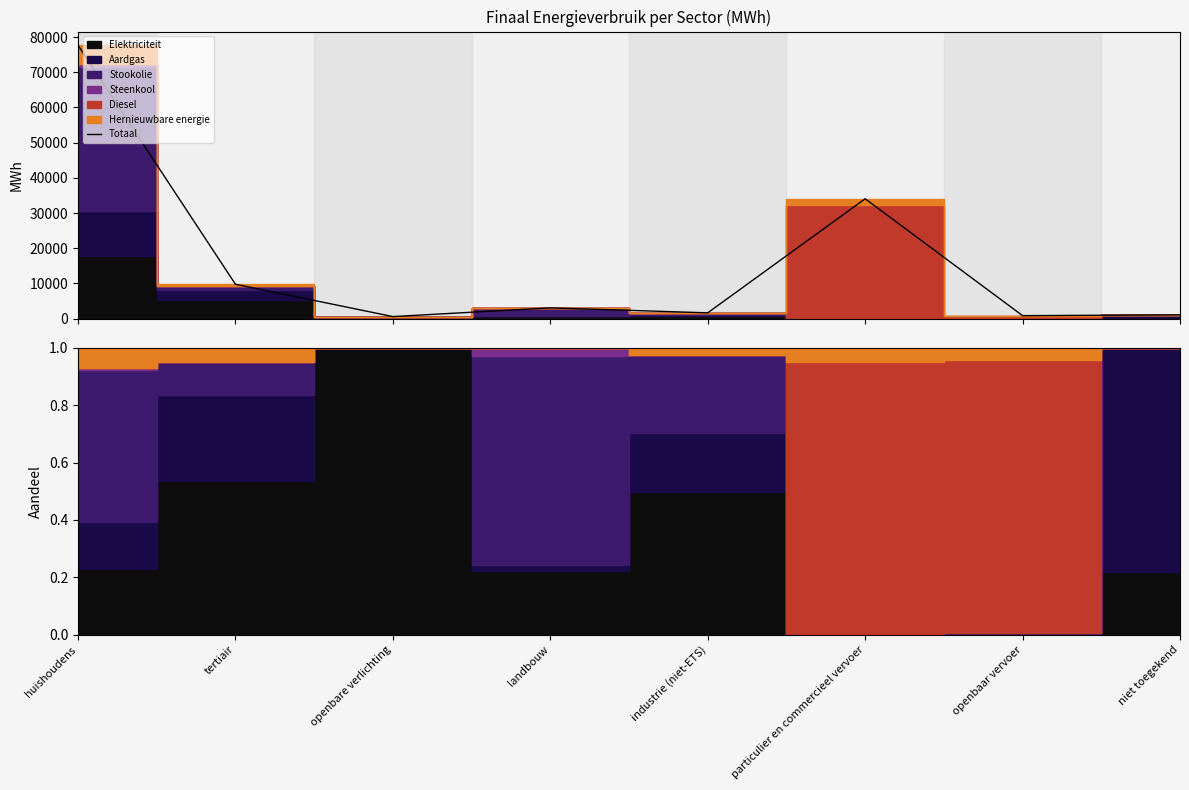

What is the smallest value displayed?

591.9